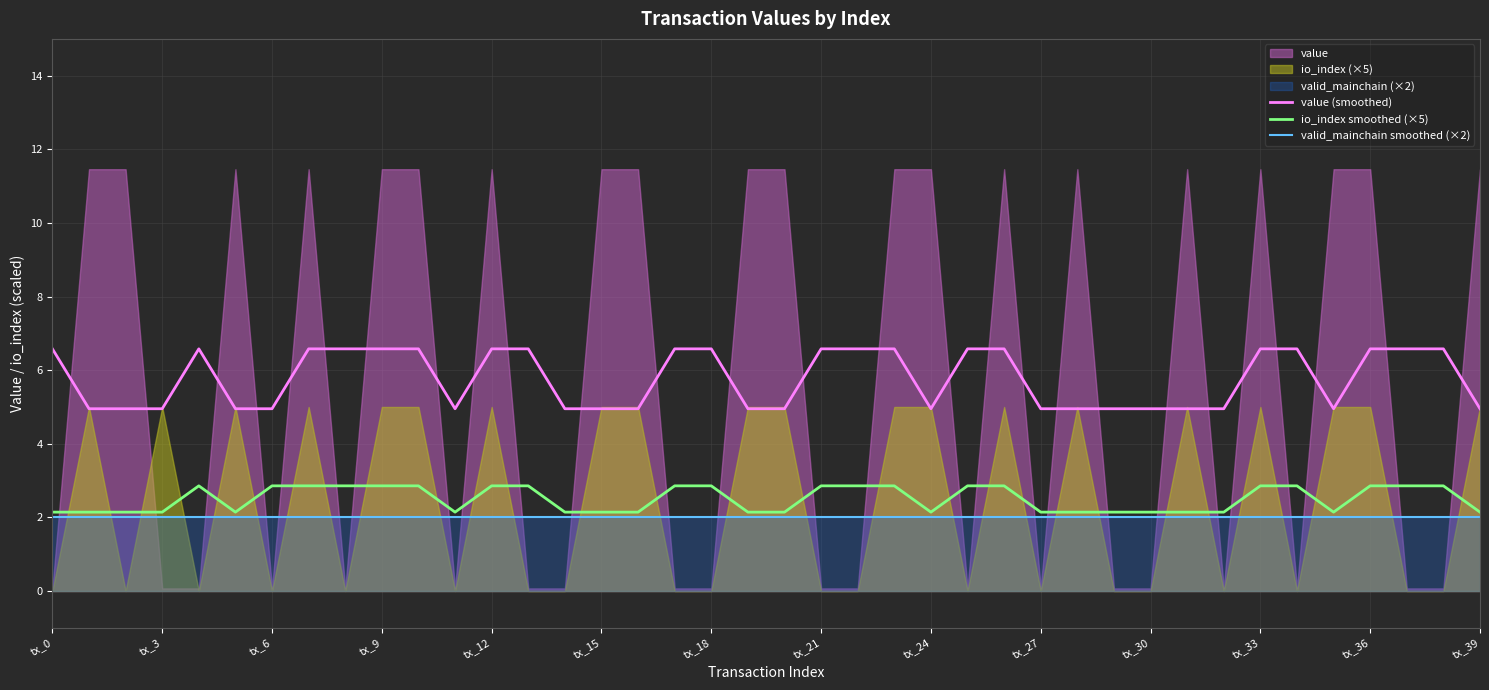

At which label is valid_mainchain smoothed (×2) closest to 2?

tx_0